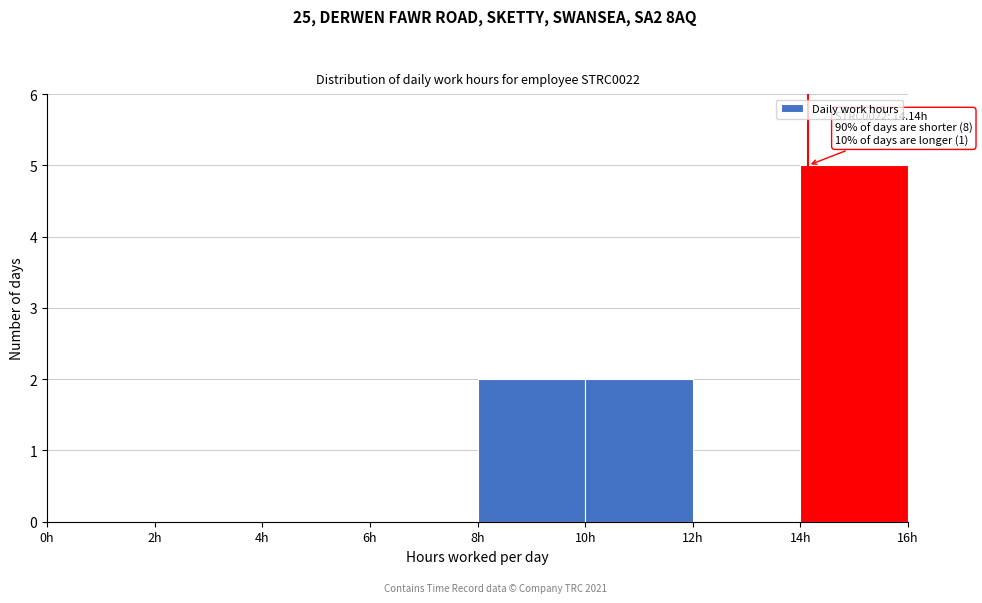

Which range on the x-axis has the tallest bar?

14 to 16